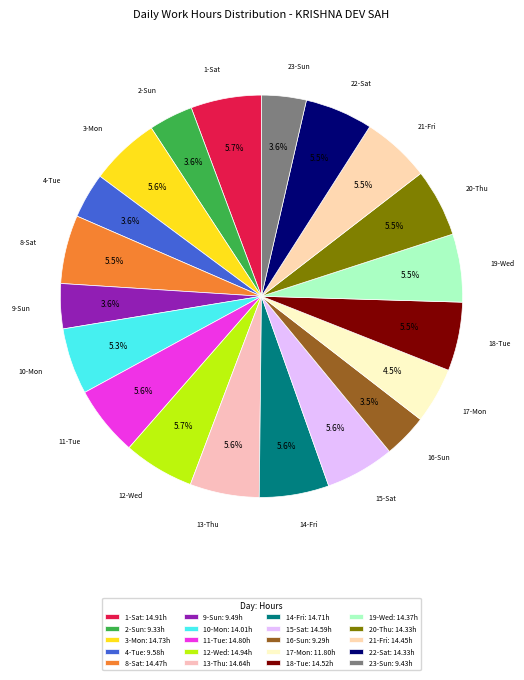

How many slices are in this pie chart?

20